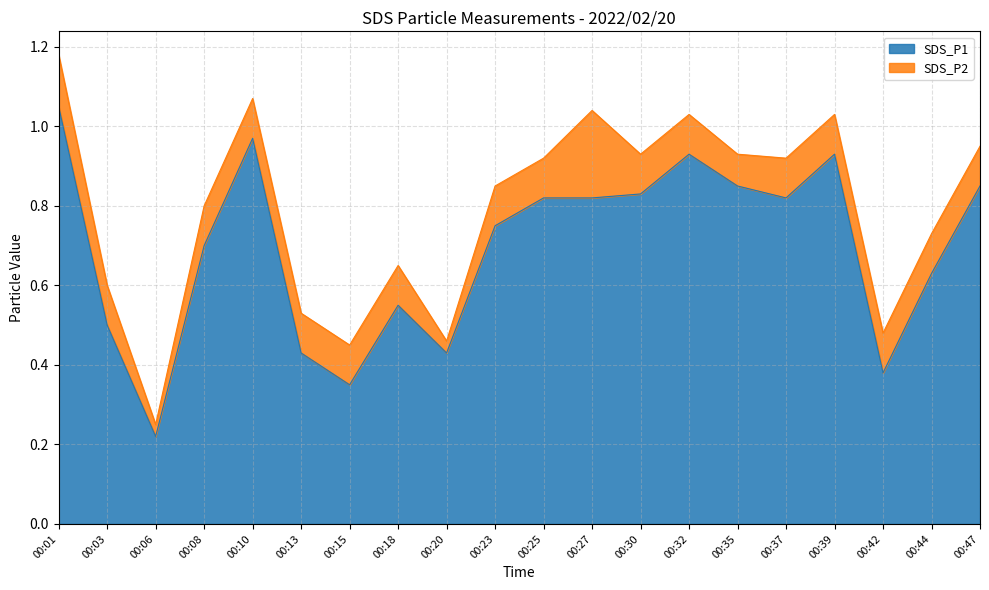

At which category does the chart reach its minimum across all series?

00:06